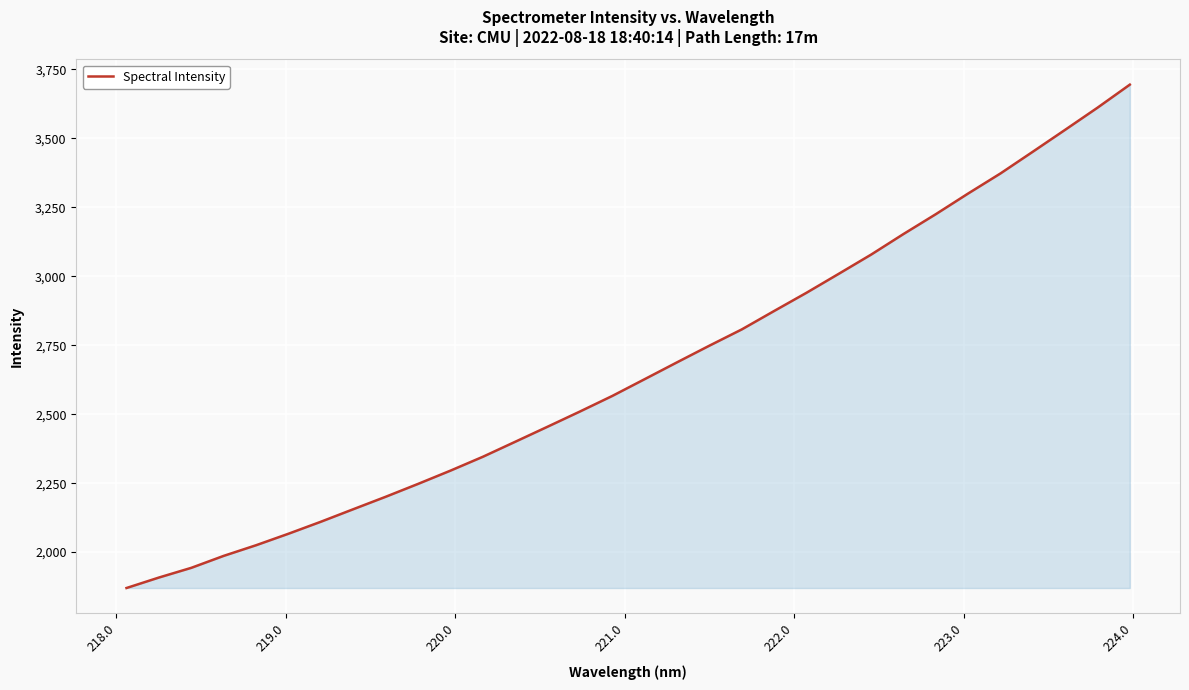

How many values are below 2627?

16